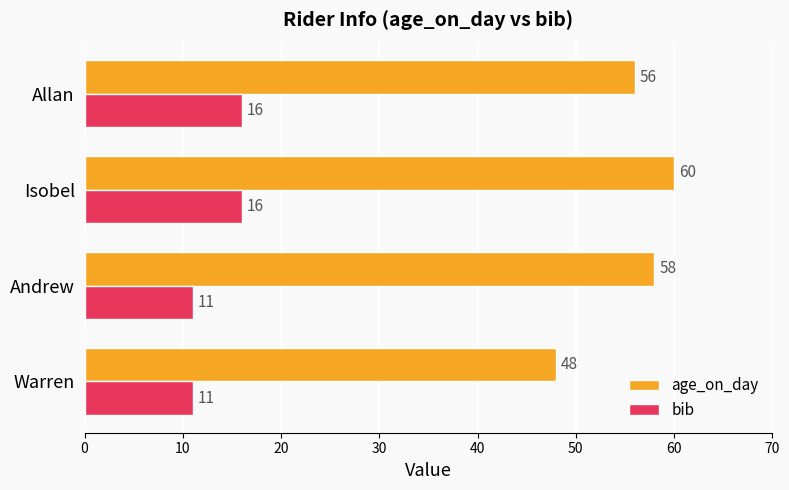

Which series has the widest spread of values?

age_on_day